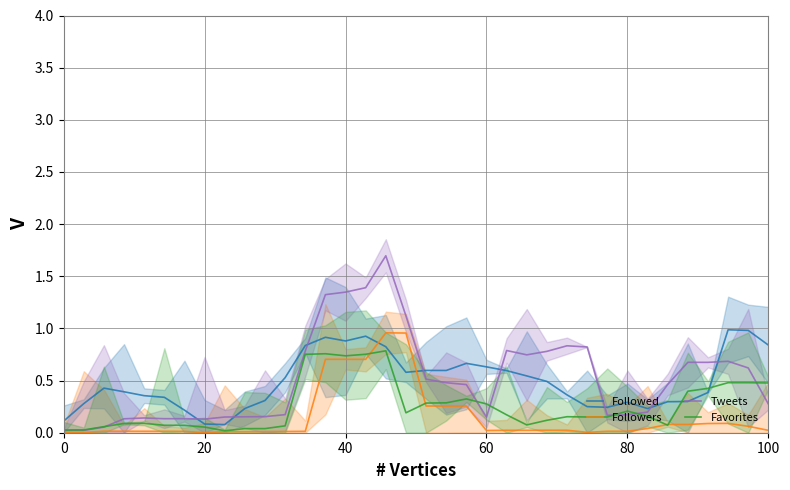

What is the total value across all series at 80?

0.6